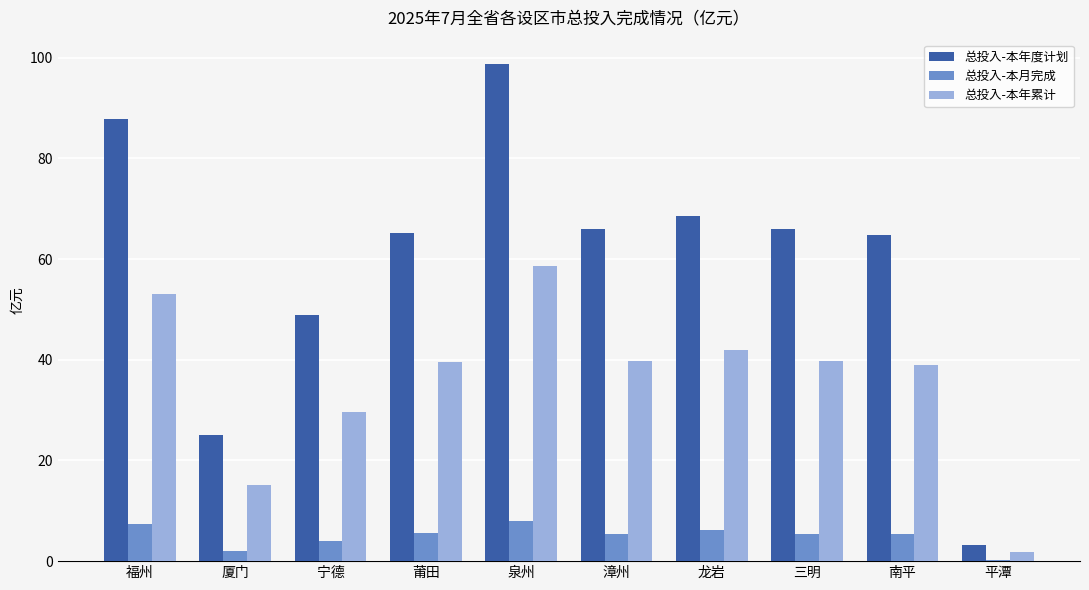

What is the greatest value displayed?

98.6